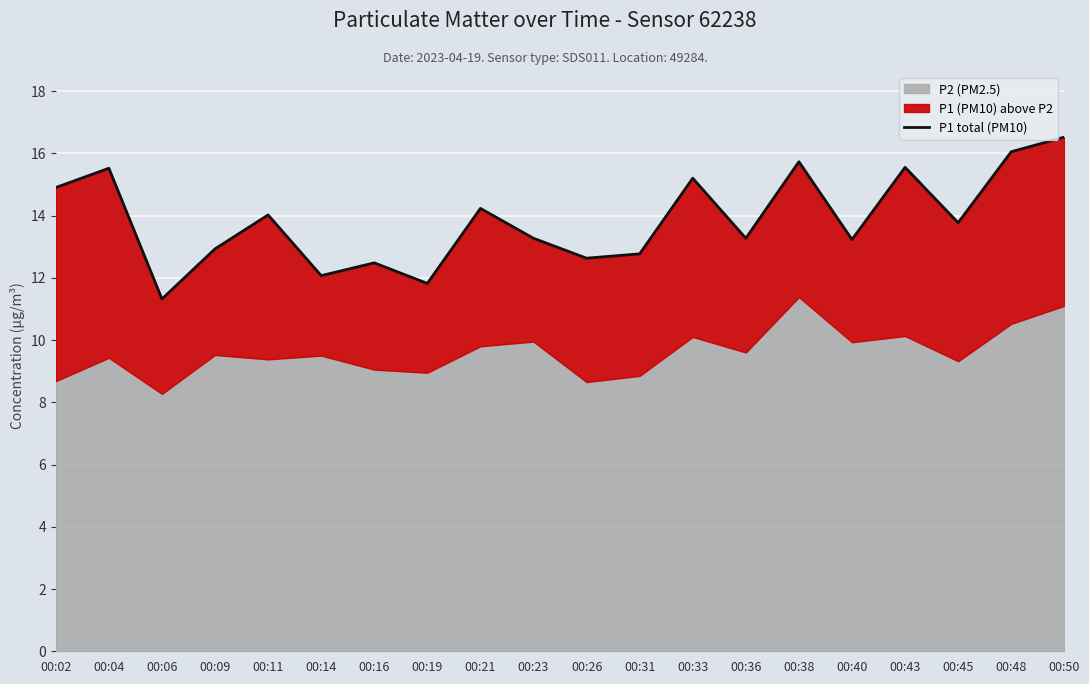

List the labels in order of value, largest first.

00:50, 00:48, 00:38, 00:43, 00:04, 00:33, 00:02, 00:21, 00:11, 00:45, 00:23, 00:36, 00:40, 00:09, 00:31, 00:26, 00:16, 00:14, 00:19, 00:06